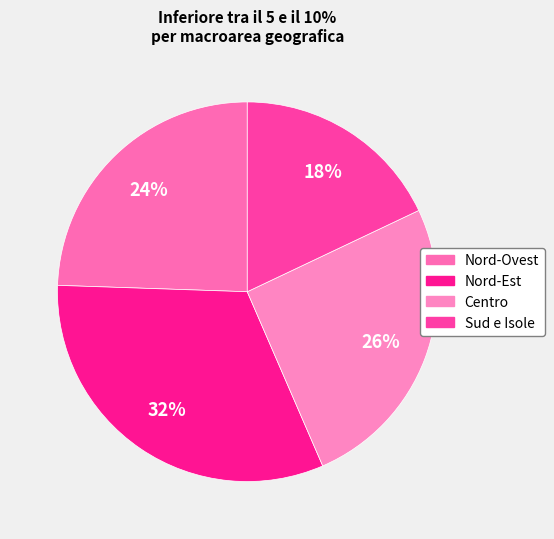

How many segments does this pie chart have?

4